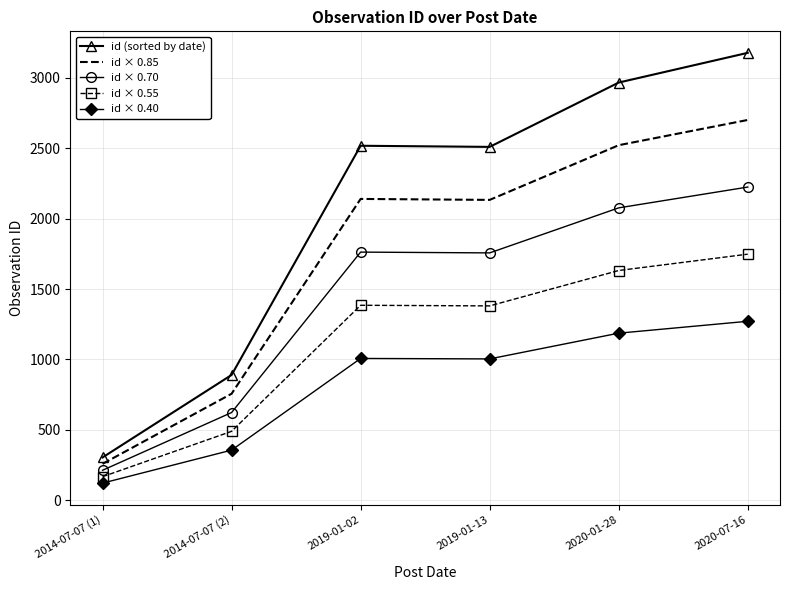

True or false: id × 0.70 and id × 0.40 cross at least once.

False